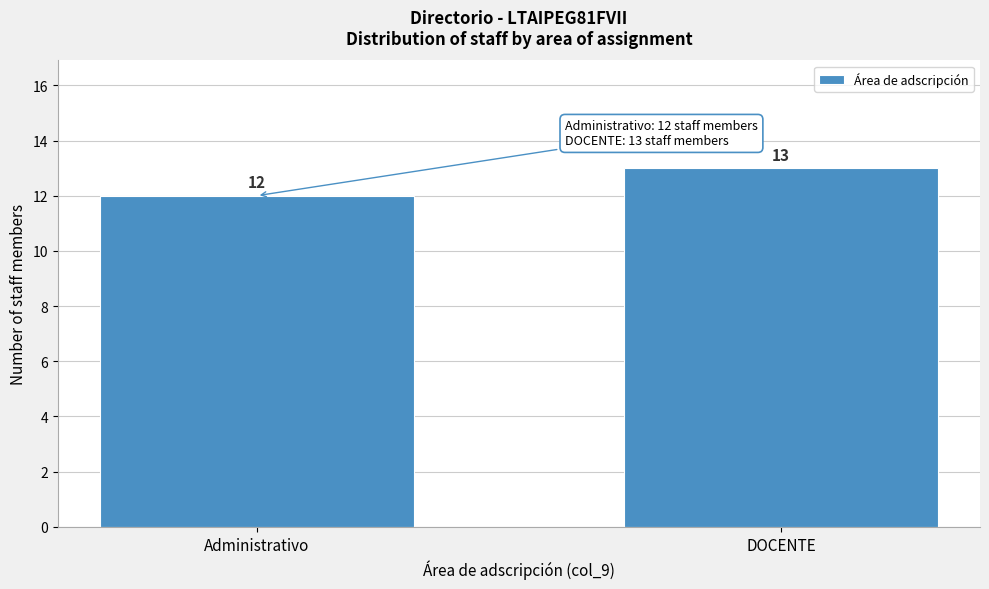

Reading right to left, transcribe all the data shown in this chart.

DOCENTE=13	Administrativo=12